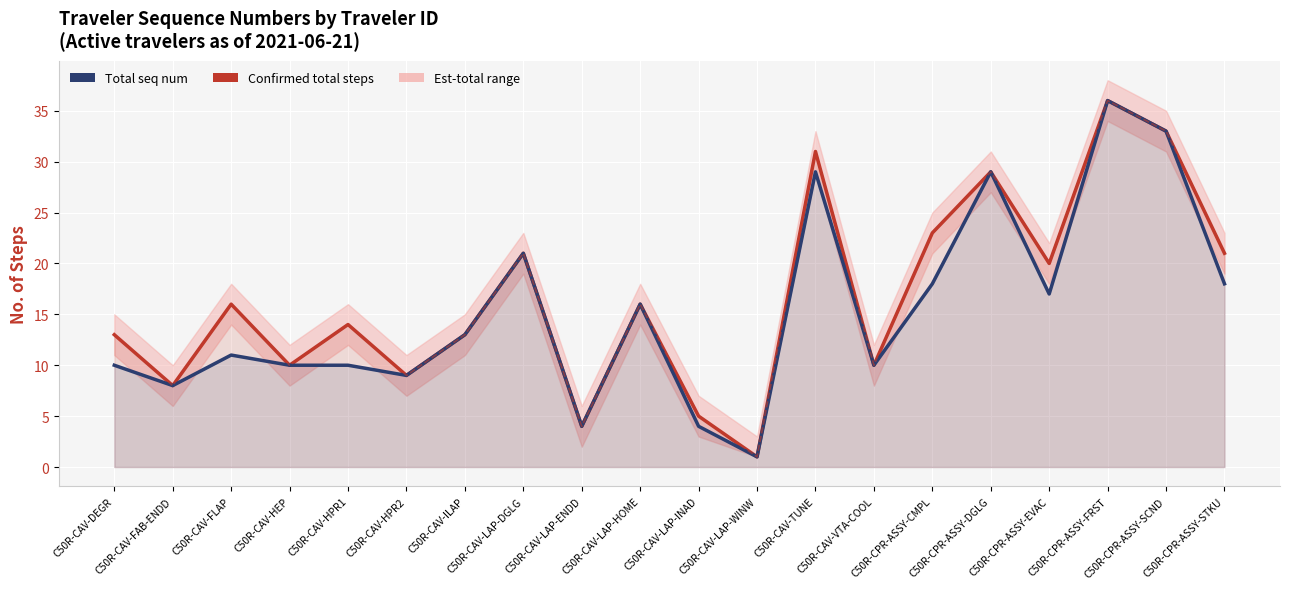

Reading left to right, what are all the values shown in this chart?

Confirmed total steps: 13	8	16	10	14	9	13	21	4	16	5	1	31	10	23	29	20	36	33	21
Total seq num: 10	8	11	10	10	9	13	21	4	16	4	1	29	10	18	29	17	36	33	18